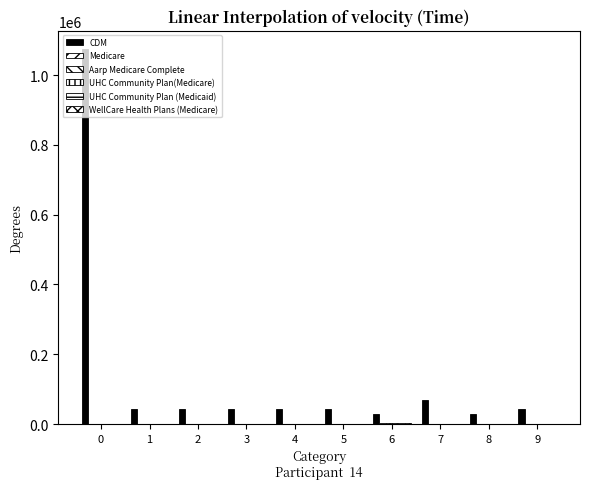

Count the number of categories in the chart.

10